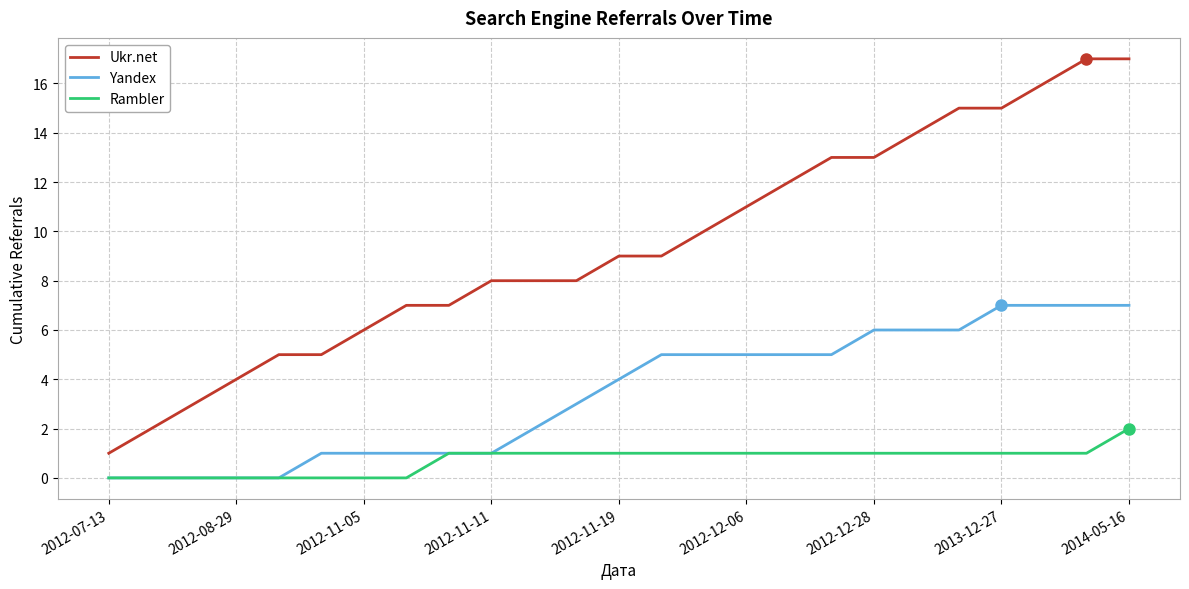

Rank the series by their average value, from lowest to highest.

Rambler, Yandex, Ukr.net